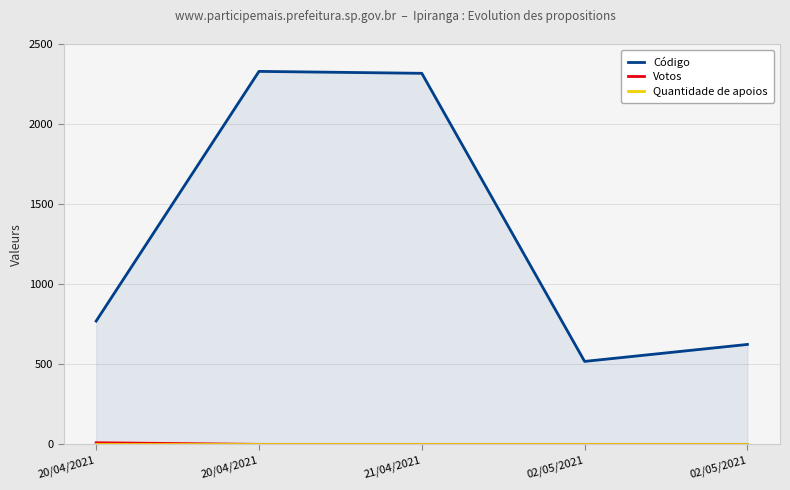

Does the chart display data point markers on the line(s)?

No